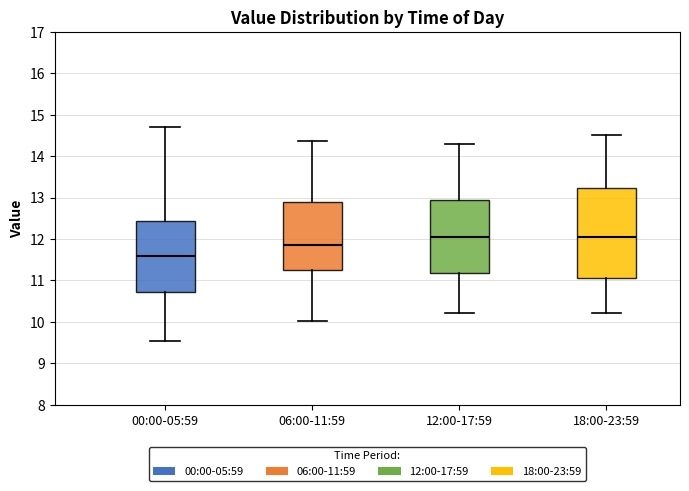

Reading left to right, transcribe this box plot: for each box, give where its median line is, the range the box spans, and where its two whiskers end, as read against the y-axis. The values are not printed on the chart, so give them approximately, as read against the axis.

00:00-05:59: median 11.6, box 10.7 to 12.4, whiskers 9.5 to 14.7
06:00-11:59: median 11.9, box 11.3 to 12.9, whiskers 10.0 to 14.4
12:00-17:59: median 12.1, box 11.2 to 13.0, whiskers 10.2 to 14.3
18:00-23:59: median 12.1, box 11.1 to 13.2, whiskers 10.2 to 14.5